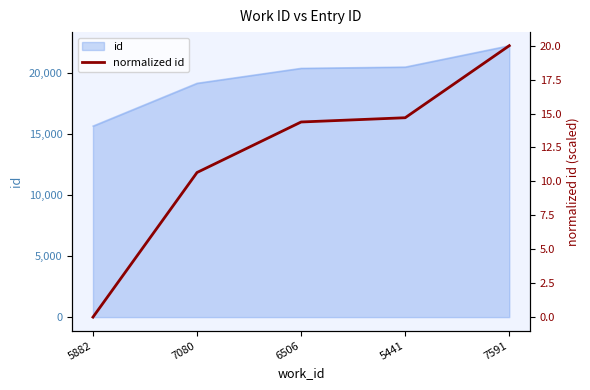

How many categories are shown in the chart?

5